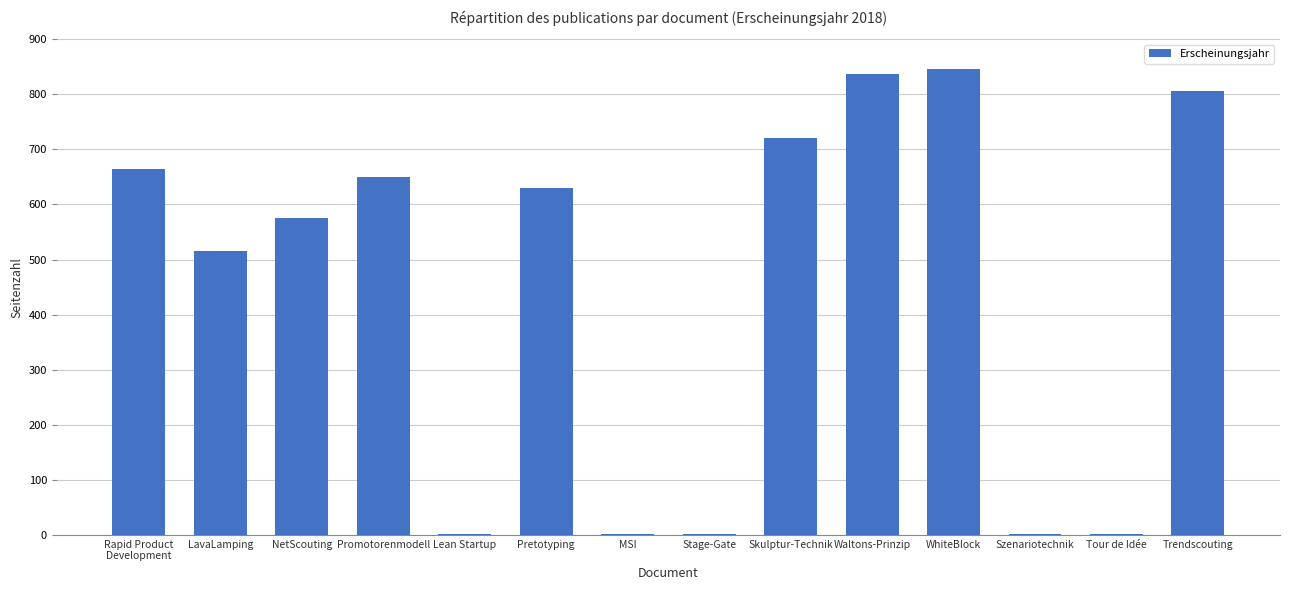

What is the sum of the values at Tour de Idée and Pretotyping?

630